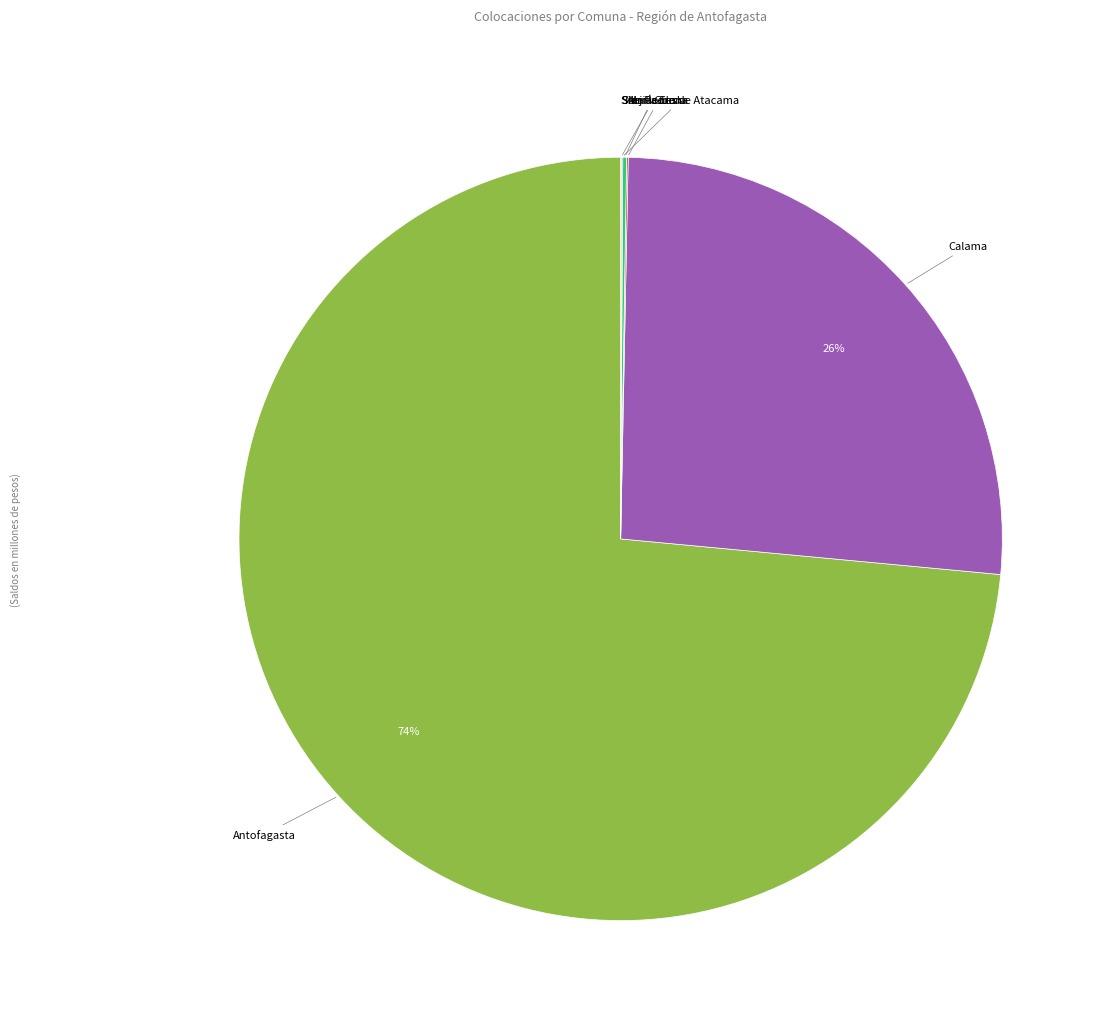

To the nearest percent, what is the average slice percentage?

17%